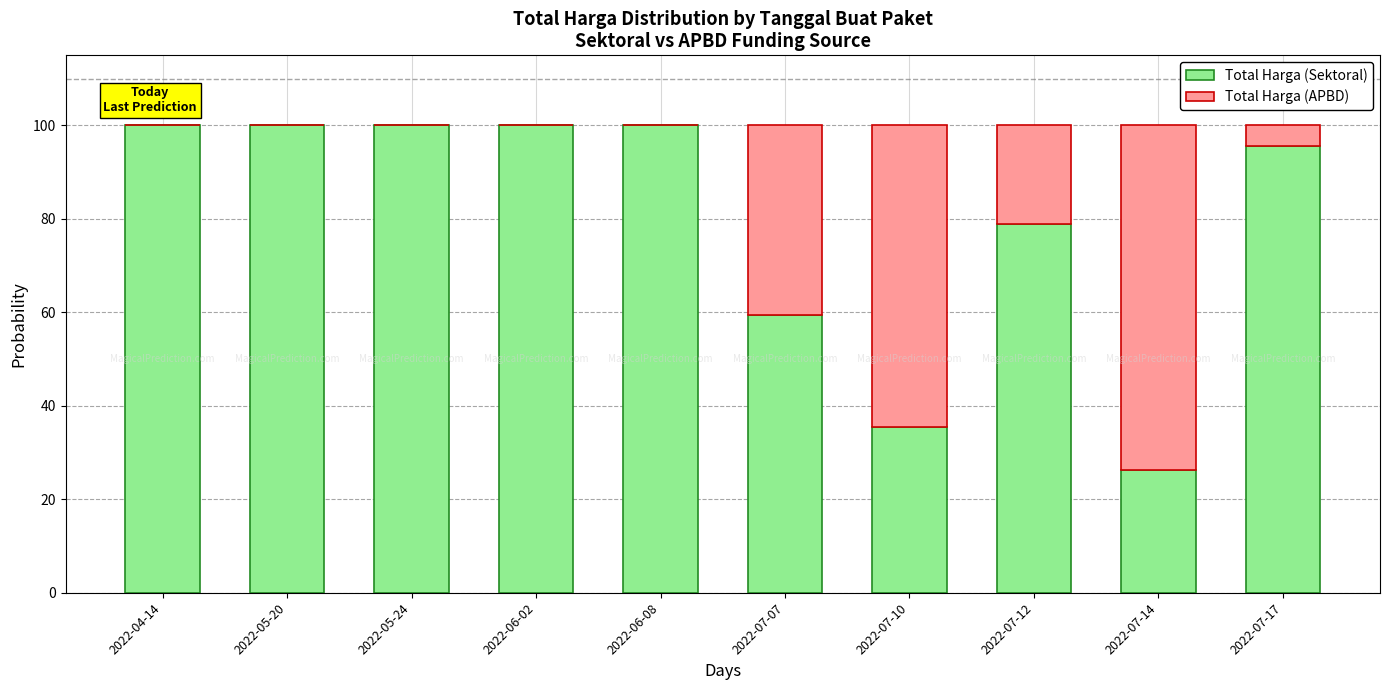

The Total Harga (Sektoral) series shows 47.0 at 2022-05-24. True or false?

False